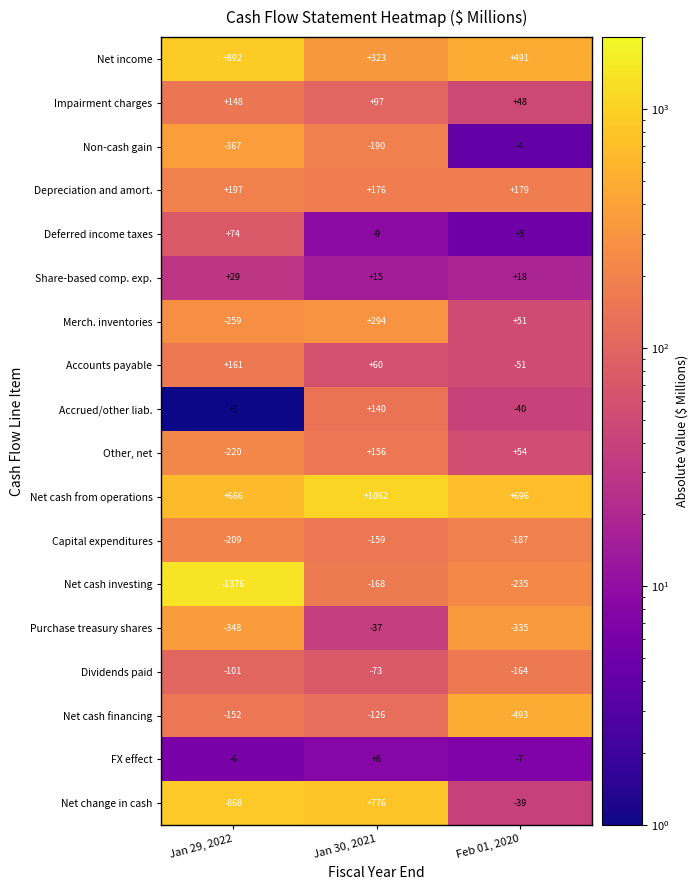

How many data points does each series have?

3